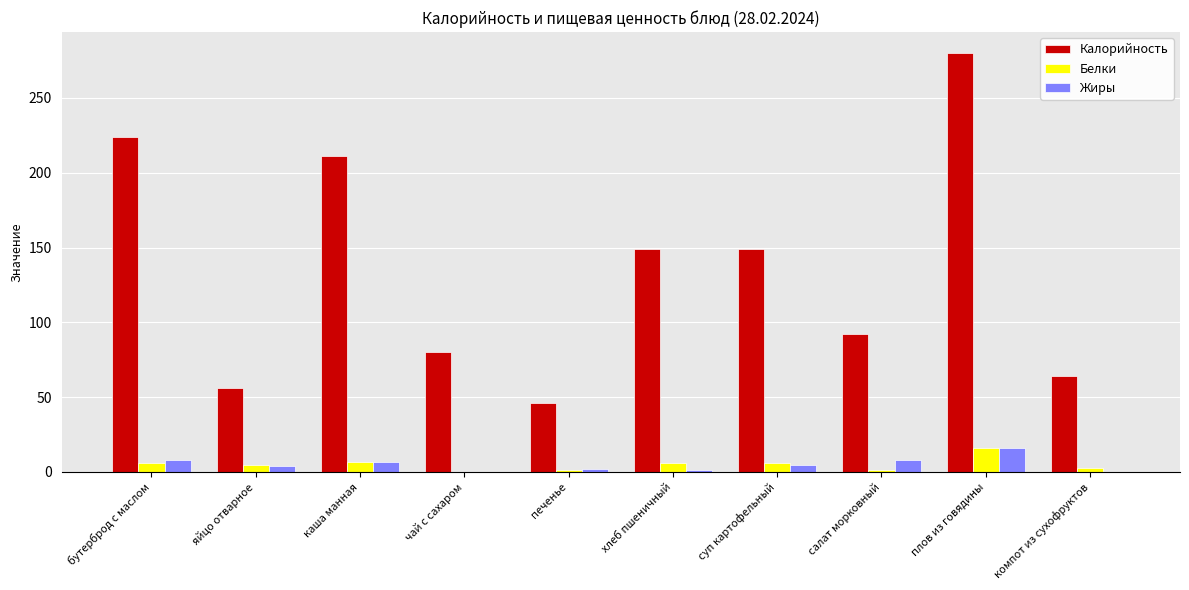

At which category is the sum across all series the highest?

плов из говядины